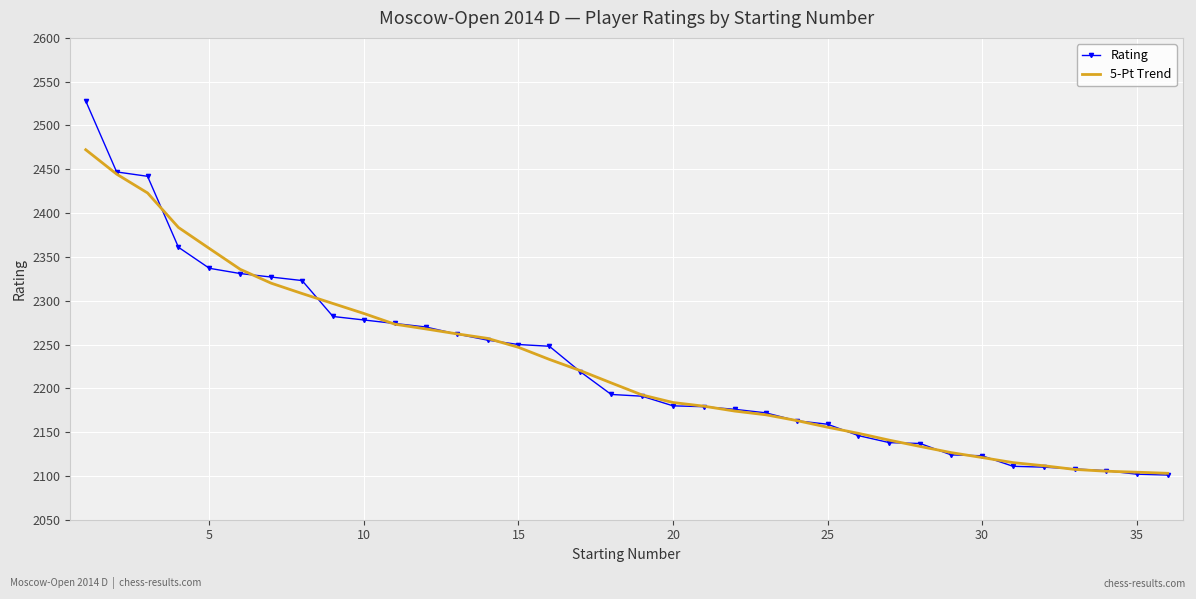

What are all the series names shown in the legend?

Rating, 5-Pt Trend